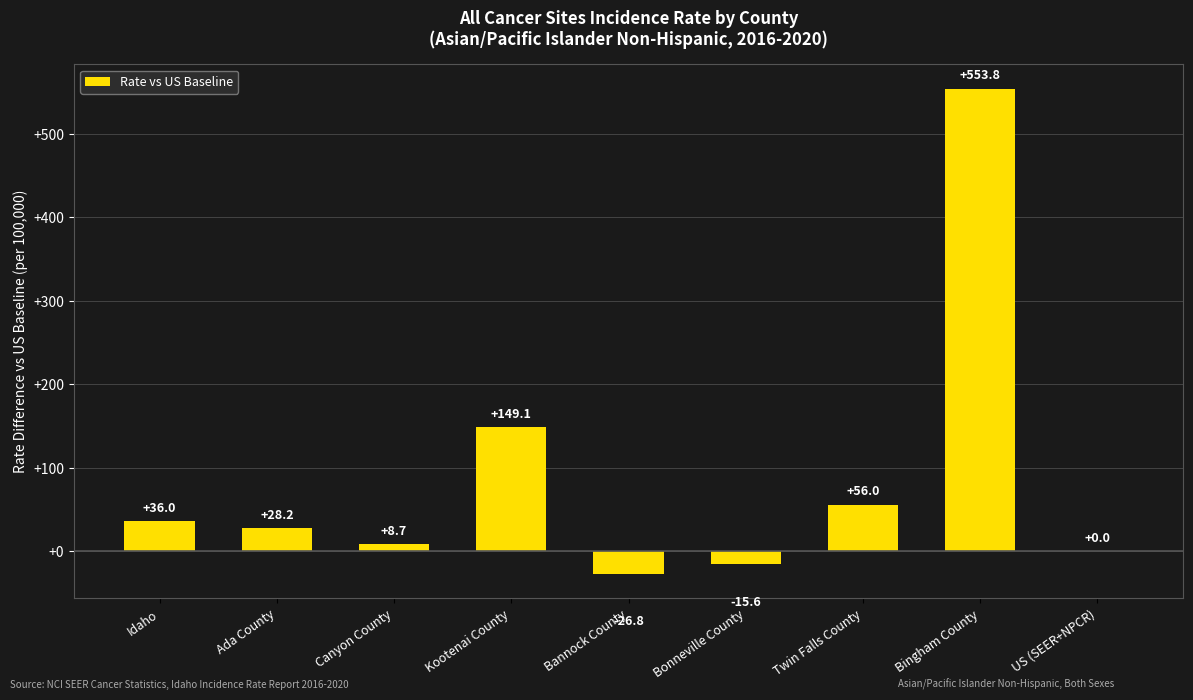

Between Canyon County and US (SEER+NPCR), which is larger?

Canyon County